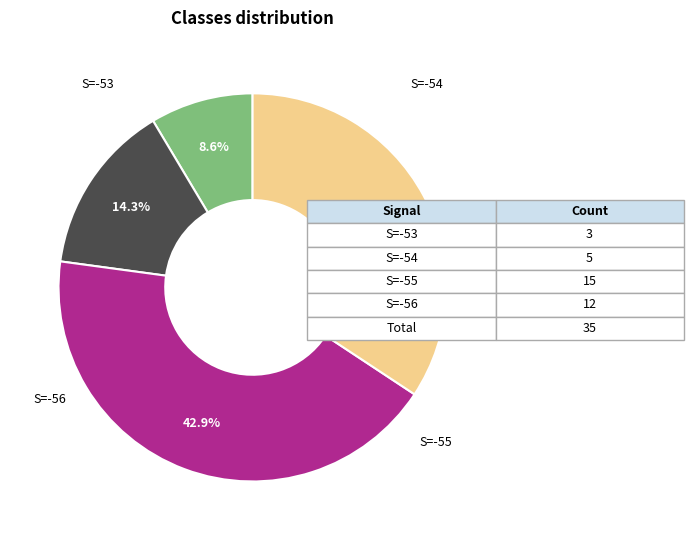

Is there any slice that represents more than half of the pie?

No